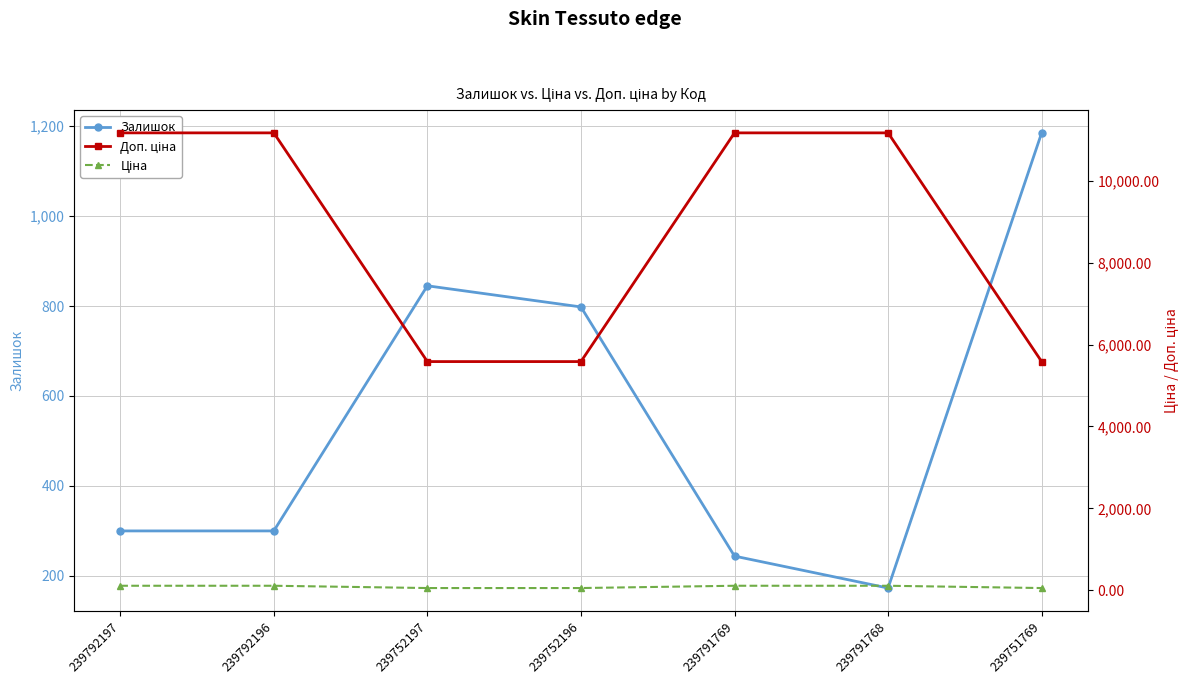

What is the label of the 6th point from the left?

239791768